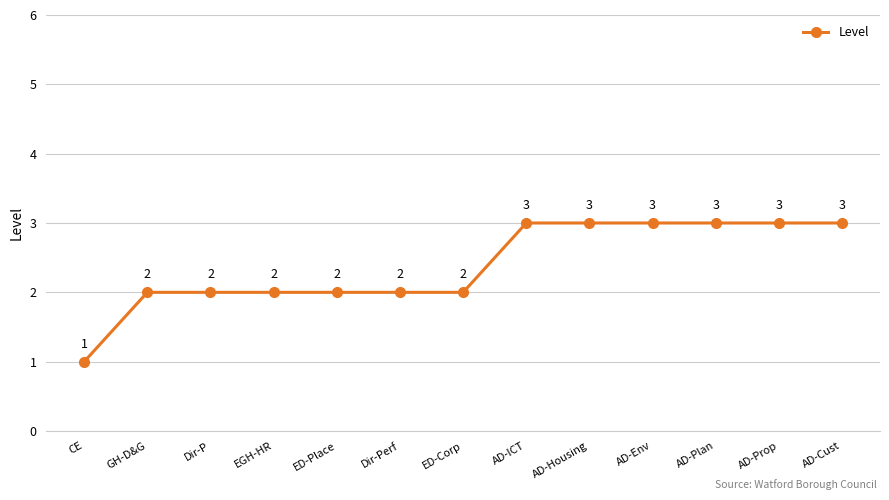

The value at AD-Env is 5. True or false?

False